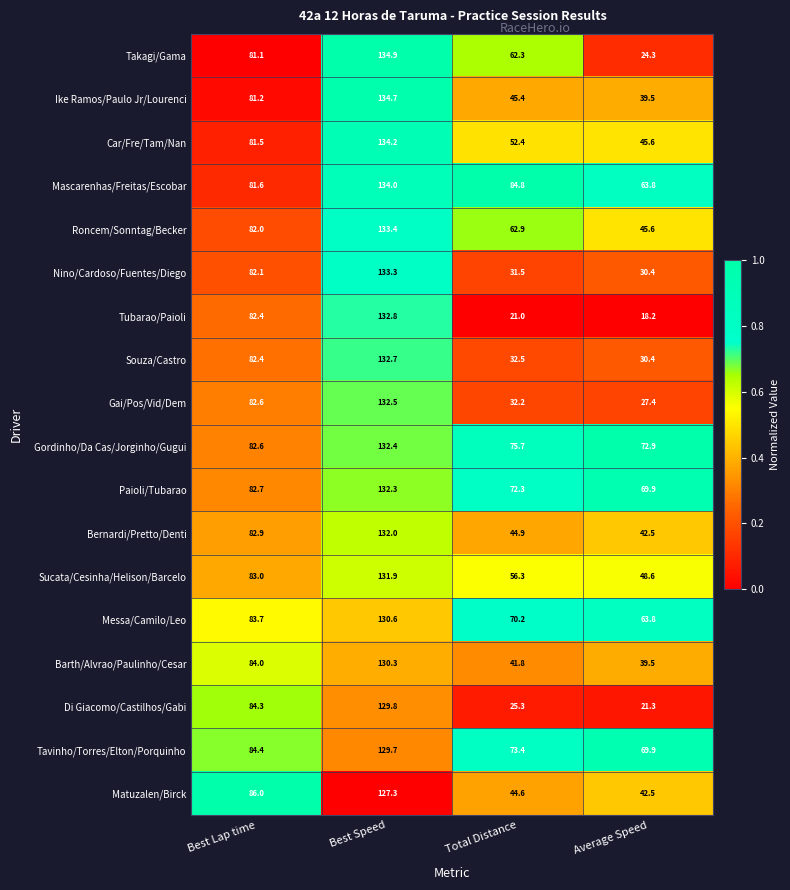

Which category has the highest value across all series?

Best Speed